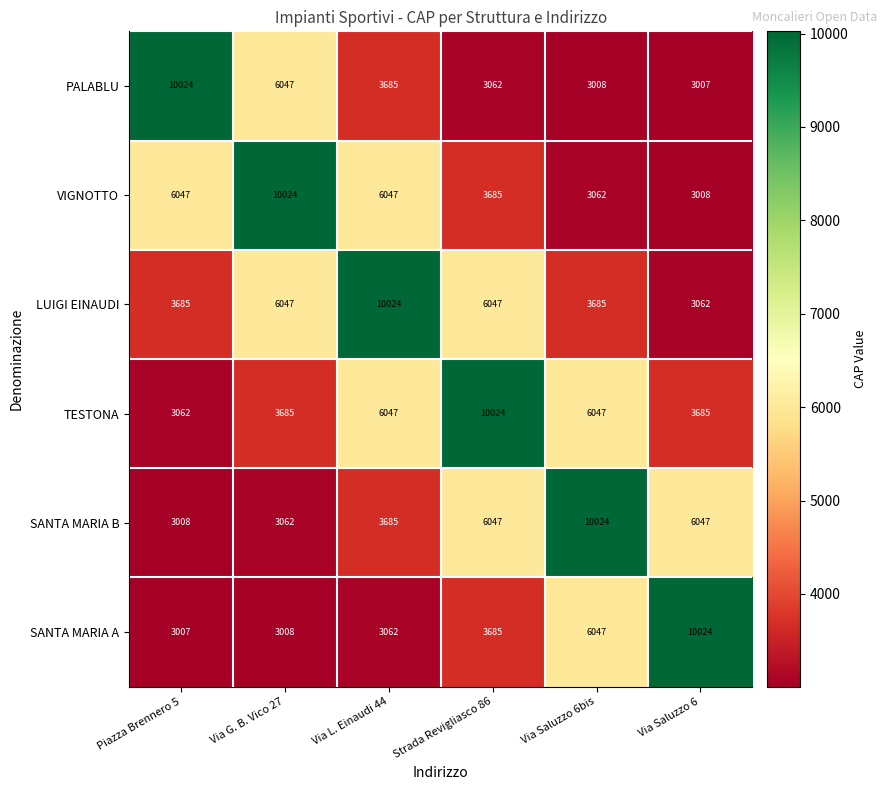

At which label is PALABLU closest to 6515?

Via G. B. Vico 27